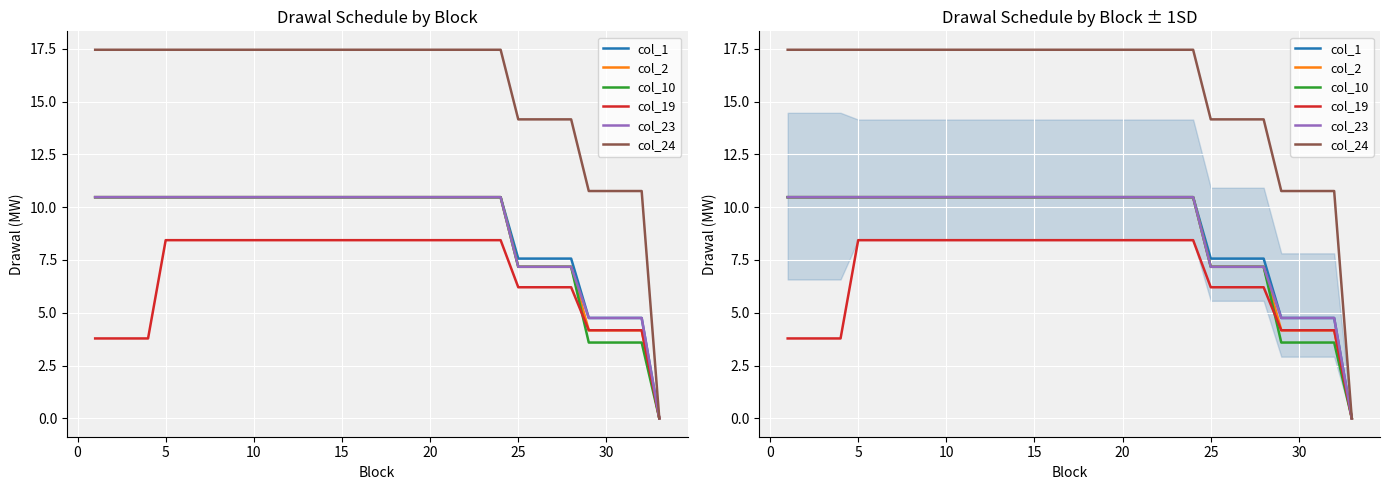

What is the sum of the col_2 values at 0 and 10?

21.0